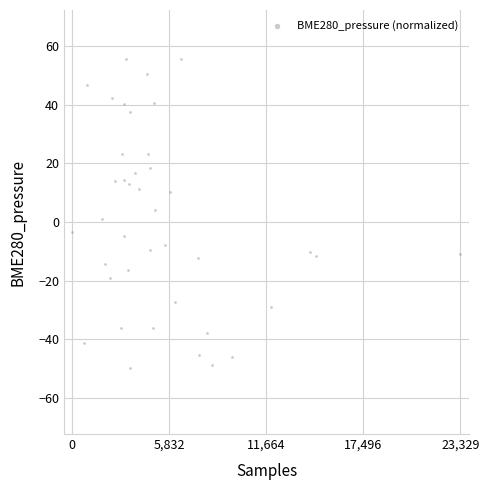

What is the range of X values (max minus min)?

23329.0